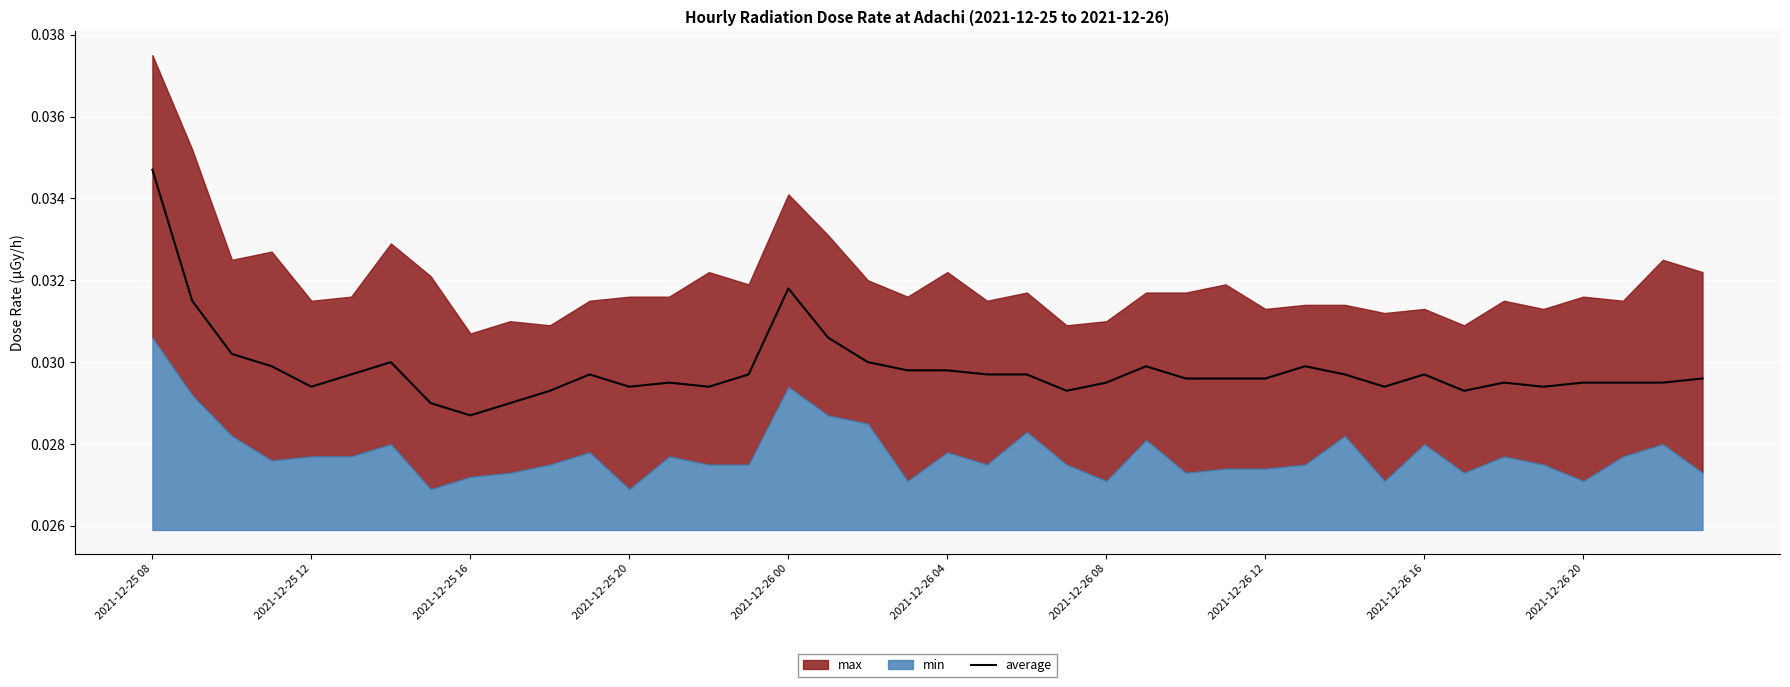

Count the values in the range 0 to 1.

40